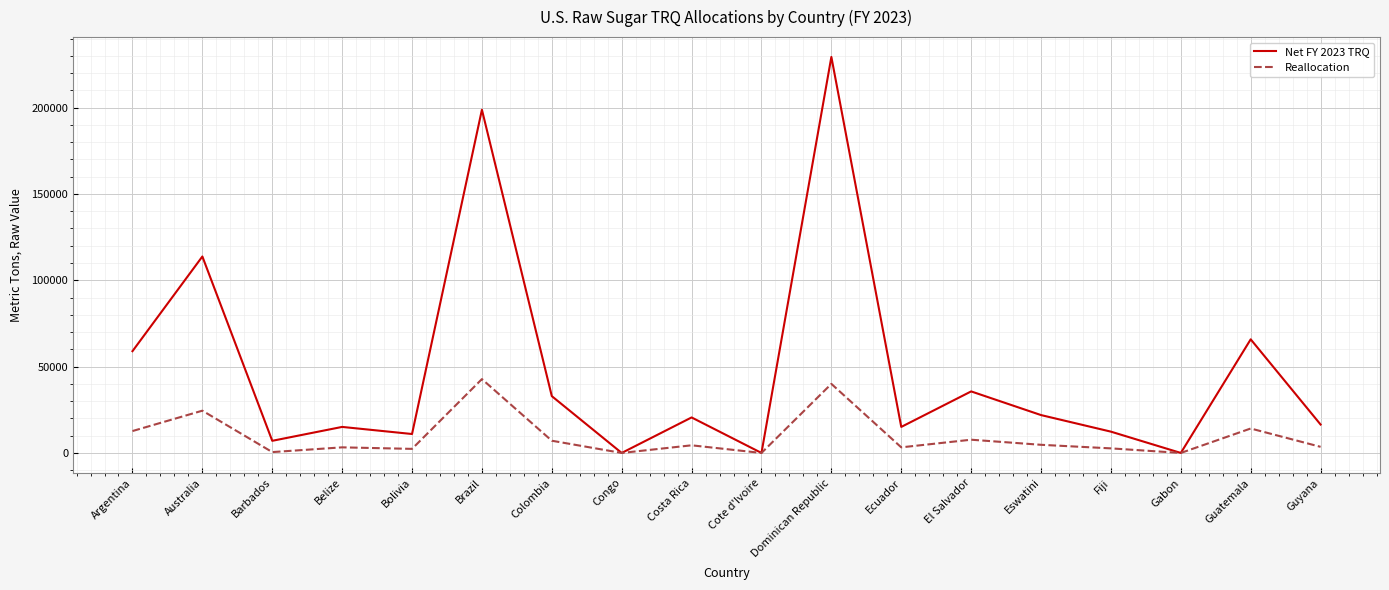

Where is the first local maximum for Net FY 2023 TRQ?

Australia